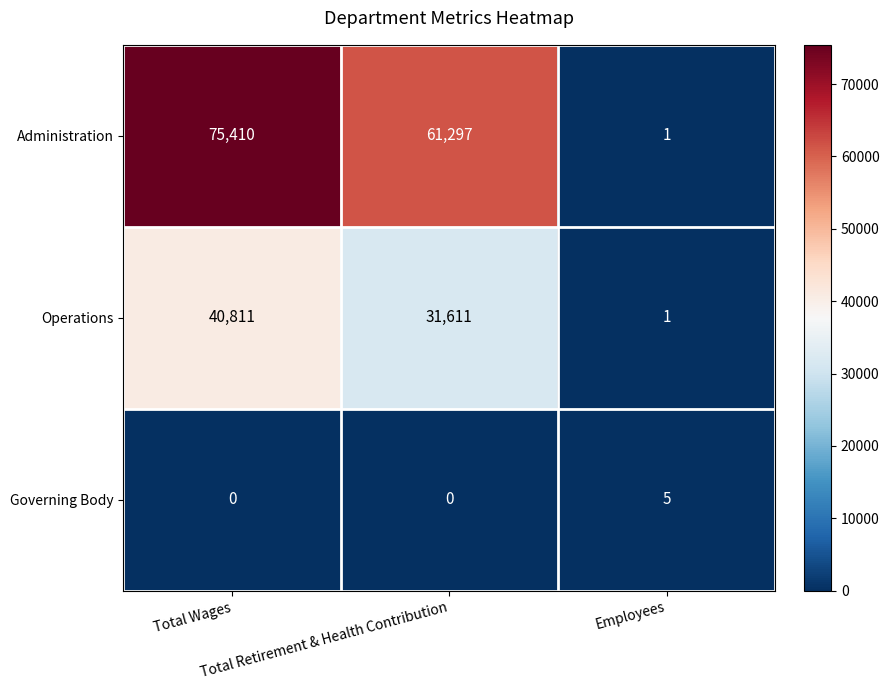

Which series has the largest range (max minus min)?

Administration